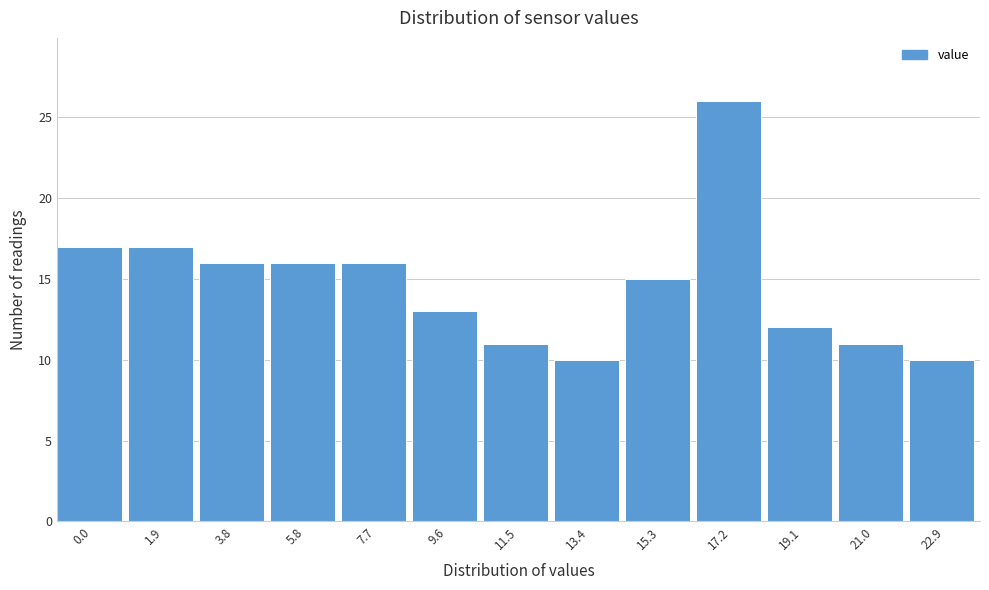

Reading left to right, transcribe all the data shown in this chart.

17	17	16	16	16	13	11	10	15	26	12	11	10